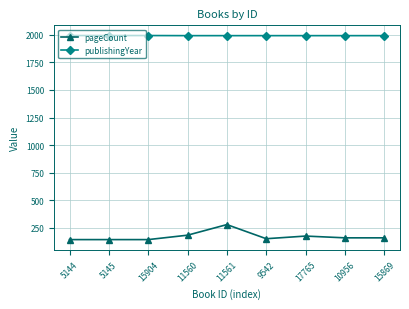

How many data points in pageCount are less than 160?

4